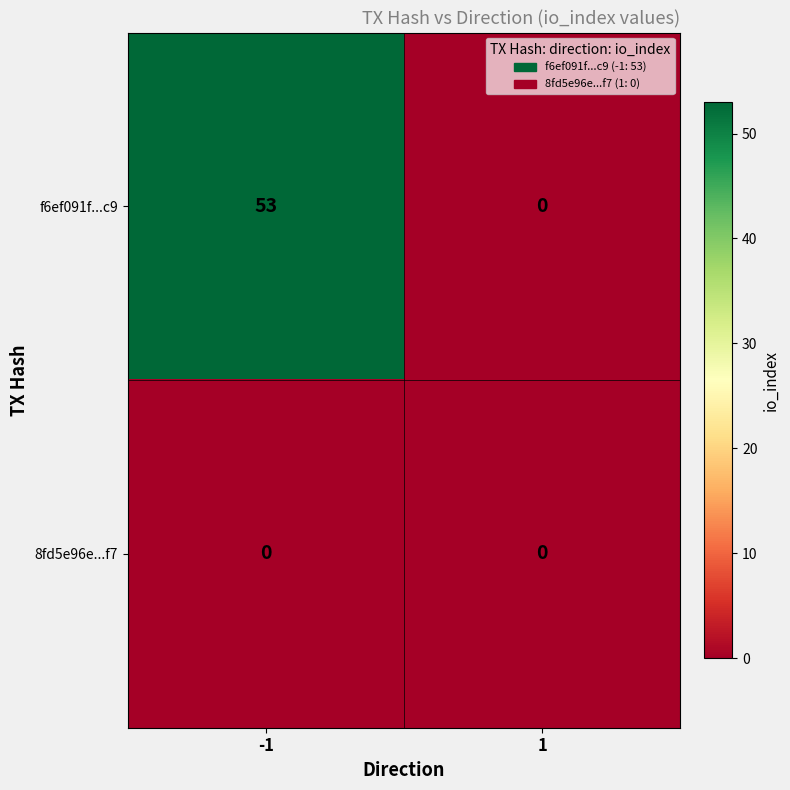

Reading left to right, what are all the values shown in this chart?

f6ef091f...c9: 53	0
8fd5e96e...f7: 0	0